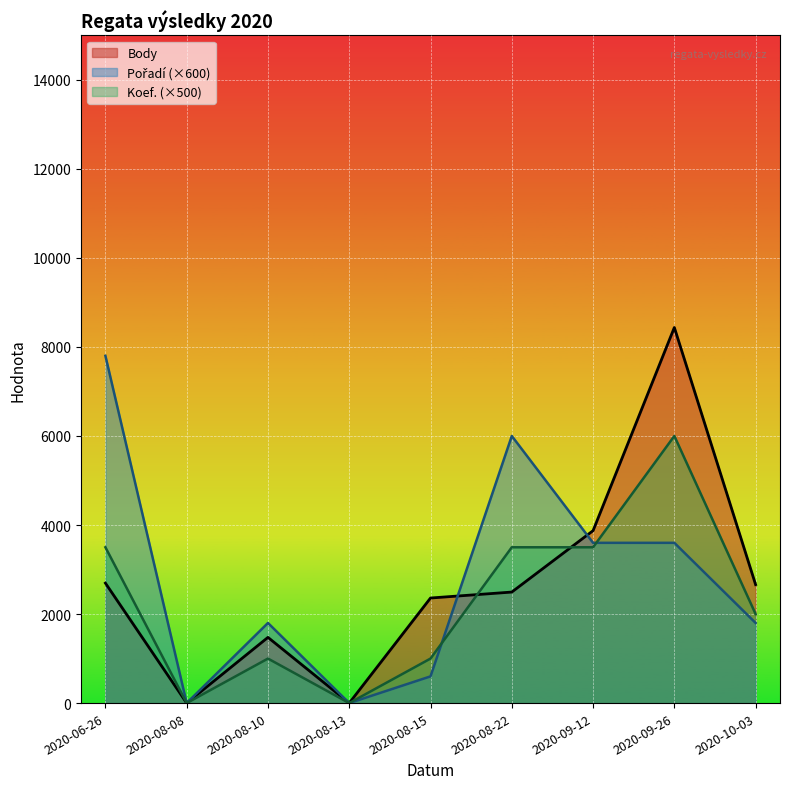

True or false: Koef. (×500) has more than 0 interior local peaks.

True